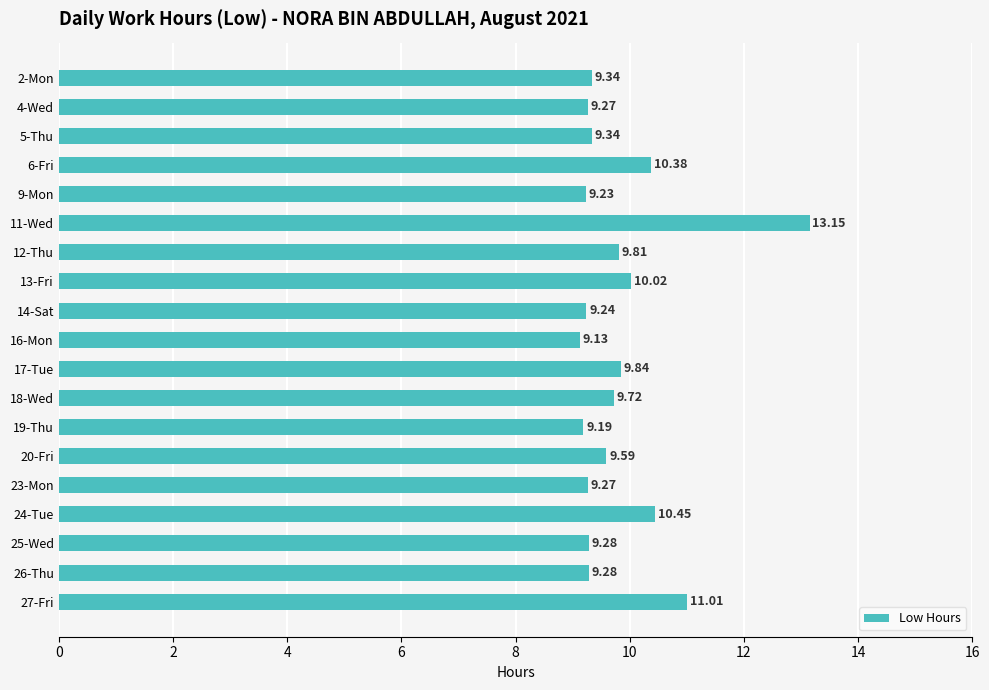

Approximately how many times larger is the value at 11-Wed compared to 2-Mon?

1.4